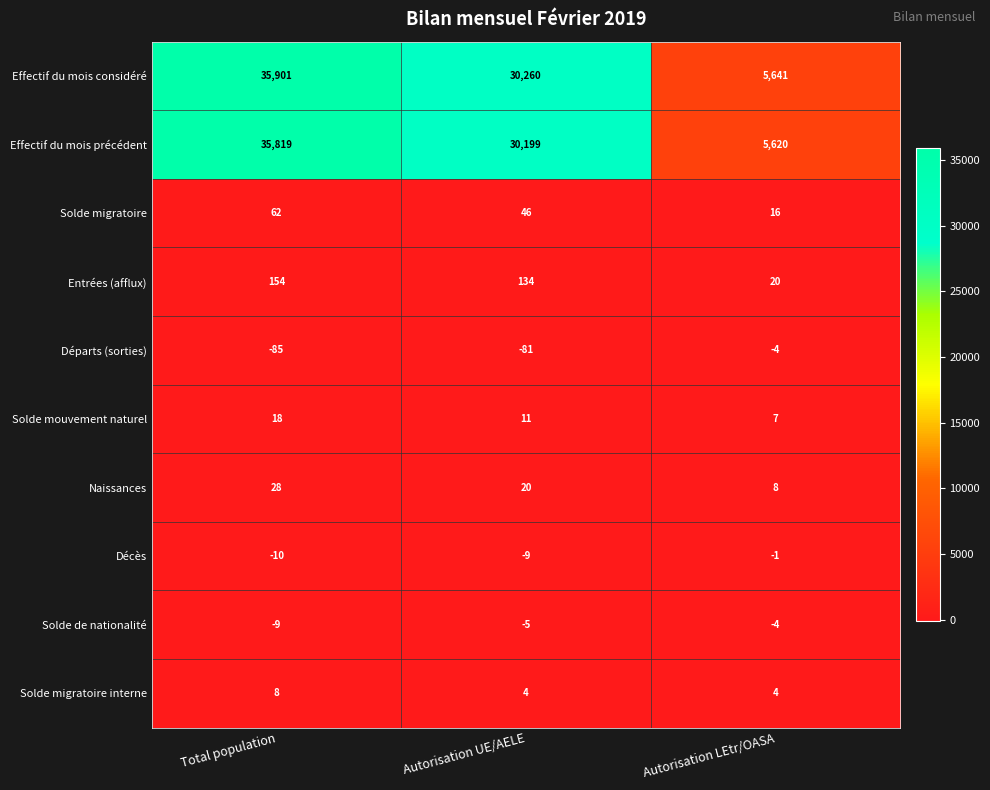

How many distinct data groups are displayed?

10